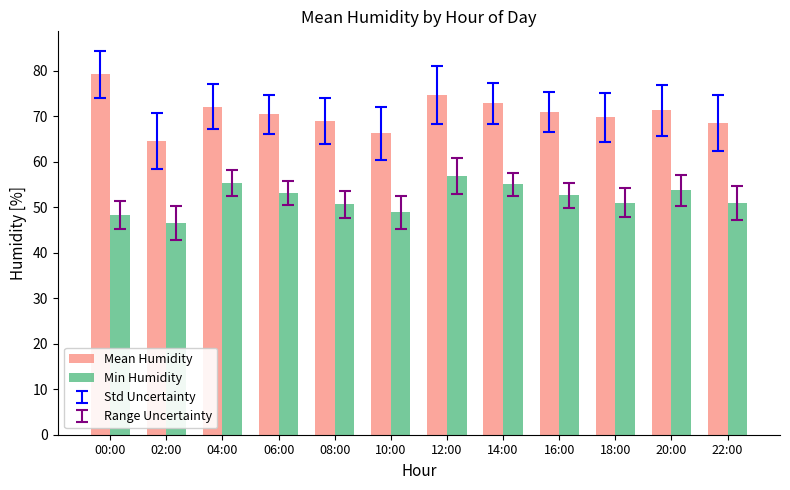

Which label corresponds to the largest value in the chart?

00:00